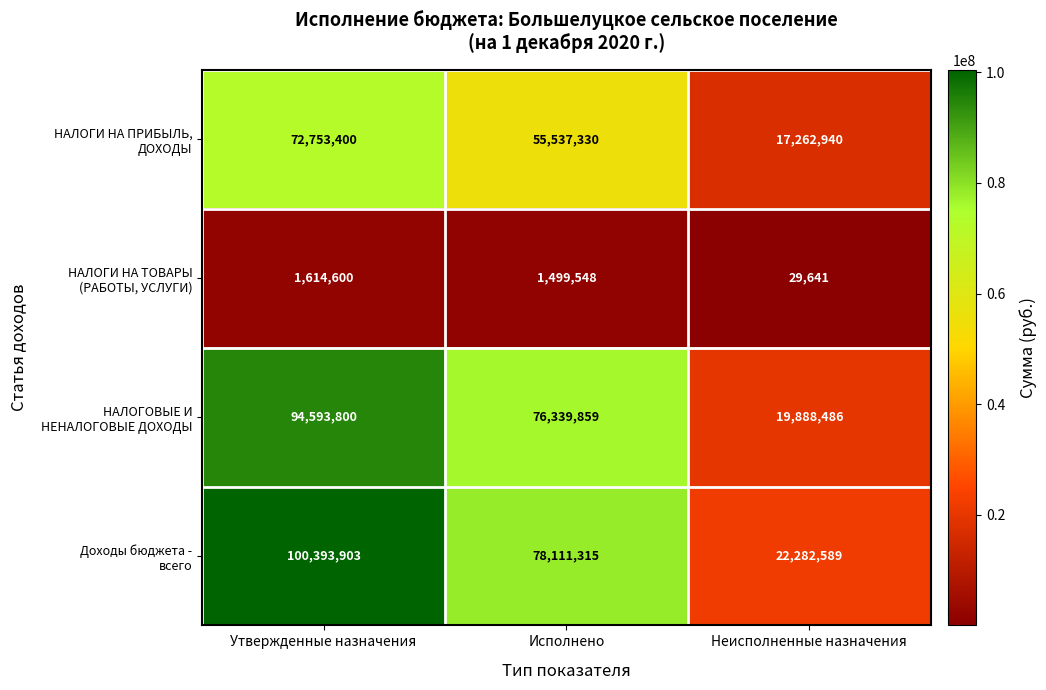

What is the smallest value displayed?

29641